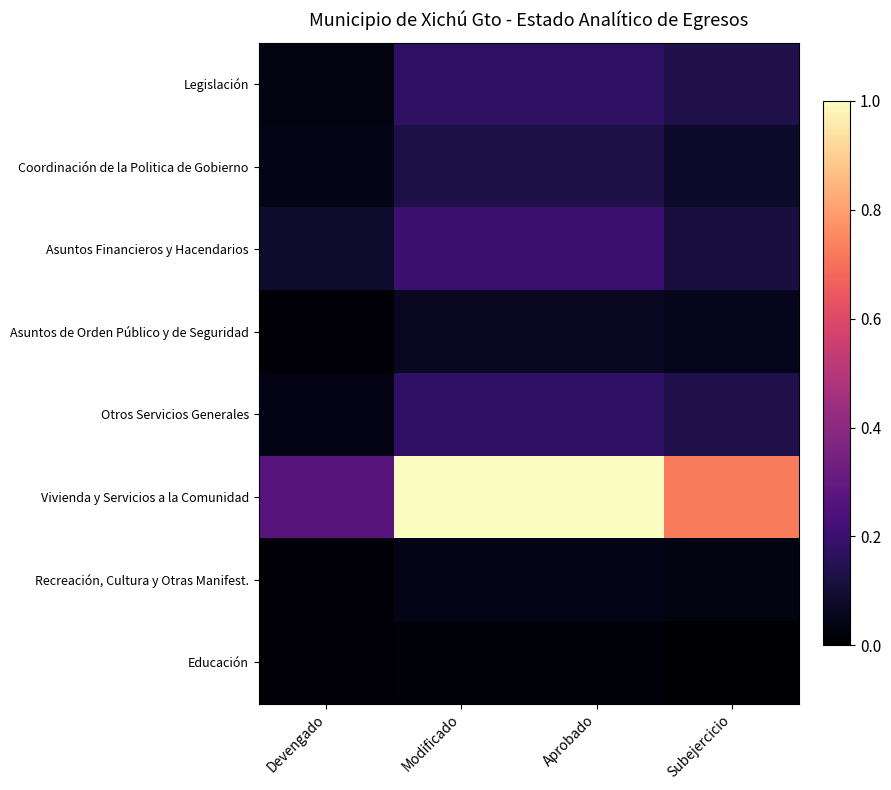

Reading left to right, extract all data points from this chart.

Legislación: Devengado=0.0	Modificado=0.2	Aprobado=0.2	Subejercicio=0.1
Coordinación de la Politica de Gobierno: Devengado=0.0	Modificado=0.1	Aprobado=0.1	Subejercicio=0.1
Asuntos Financieros y Hacendarios: Devengado=0.1	Modificado=0.2	Aprobado=0.2	Subejercicio=0.1
Asuntos de Orden Público y de Seguridad: Devengado=0.0	Modificado=0.1	Aprobado=0.1	Subejercicio=0.1
Otros Servicios Generales: Devengado=0.0	Modificado=0.2	Aprobado=0.2	Subejercicio=0.1
Vivienda y Servicios a la Comunidad: Devengado=0.3	Modificado=1.0	Aprobado=1.0	Subejercicio=0.7
Recreación, Cultura y Otras Manifest.: Devengado=0.0	Modificado=0.0	Aprobado=0.0	Subejercicio=0.0
Educación: Devengado=0.0	Modificado=0.0	Aprobado=0.0	Subejercicio=0.0